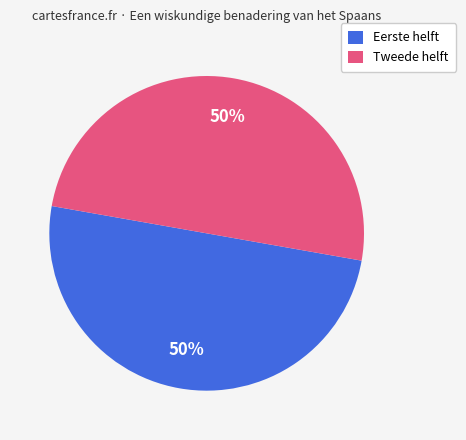

Is it true that Eerste helft is 50% of the pie?

True